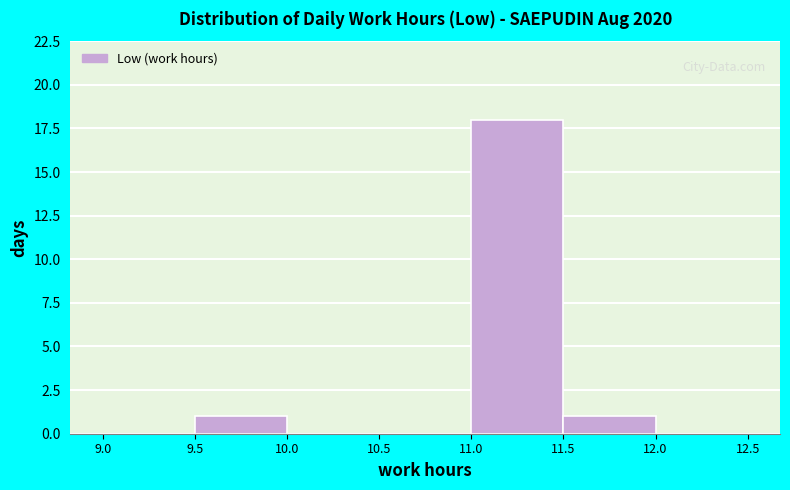

What is the height of the bar covering 11.0 to 11.5 on the x-axis? The values are not printed on the chart, so give them approximately, as read against the axis.

18